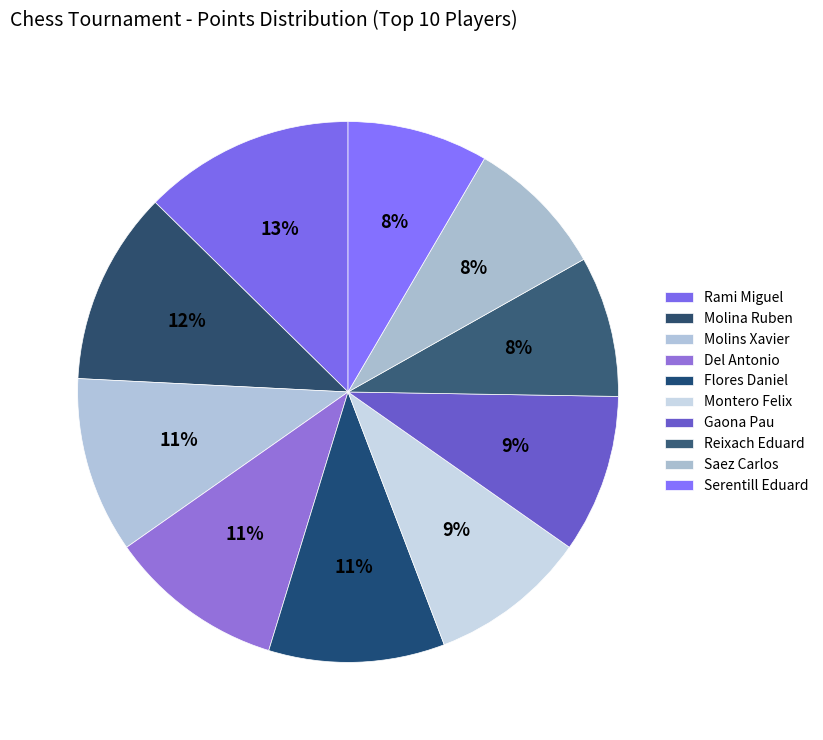

How many segments does this pie chart have?

10